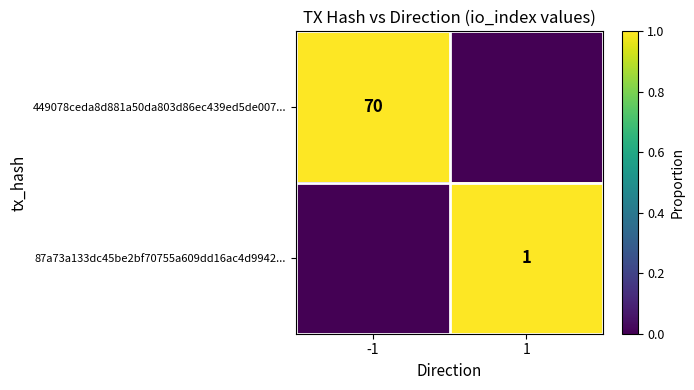

What is the spread (max minus min) of values at -1?

1